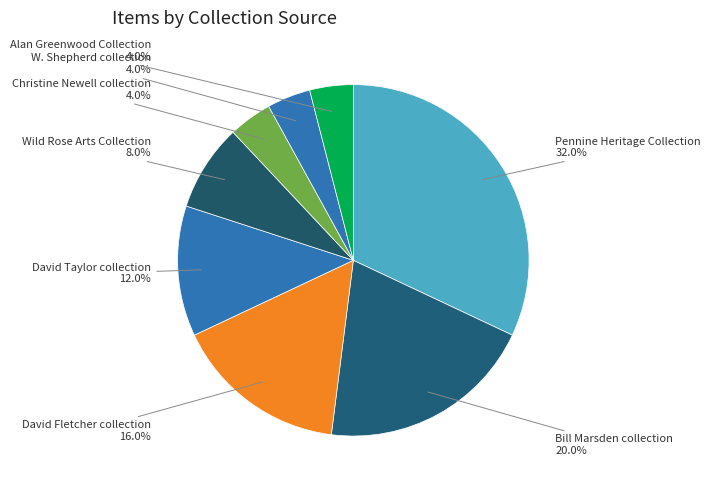

How much of the chart is everything except W. Shepherd collection?

96.0%